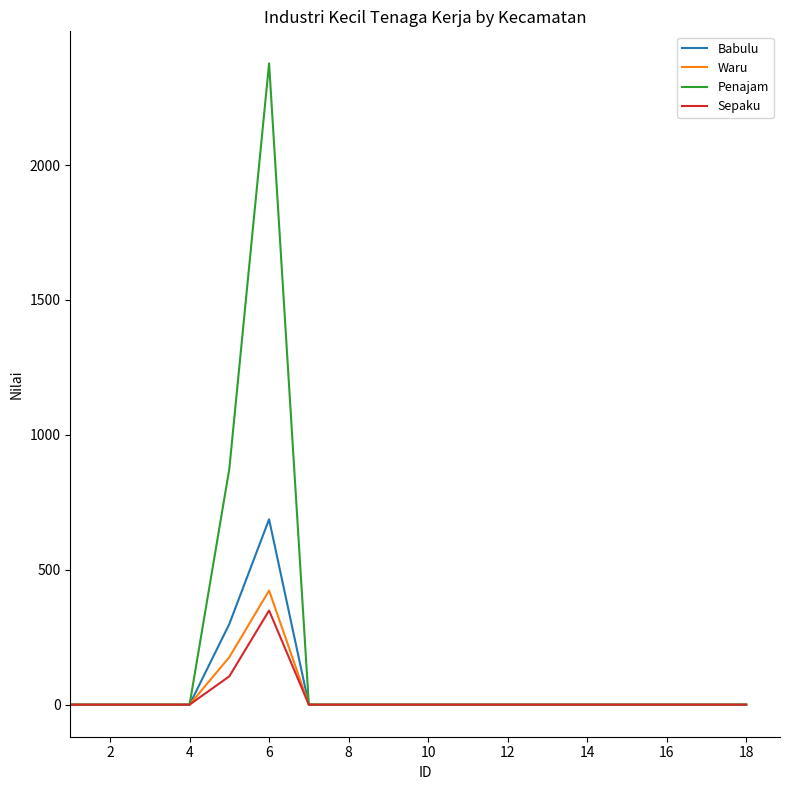

How many lines are shown in the chart?

4